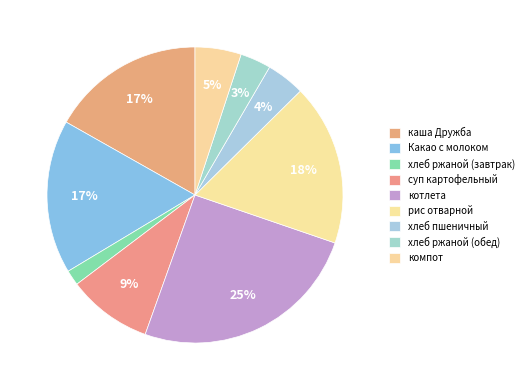

True or false: хлеб ржаной (завтрак) accounts for 1% of the total.

False